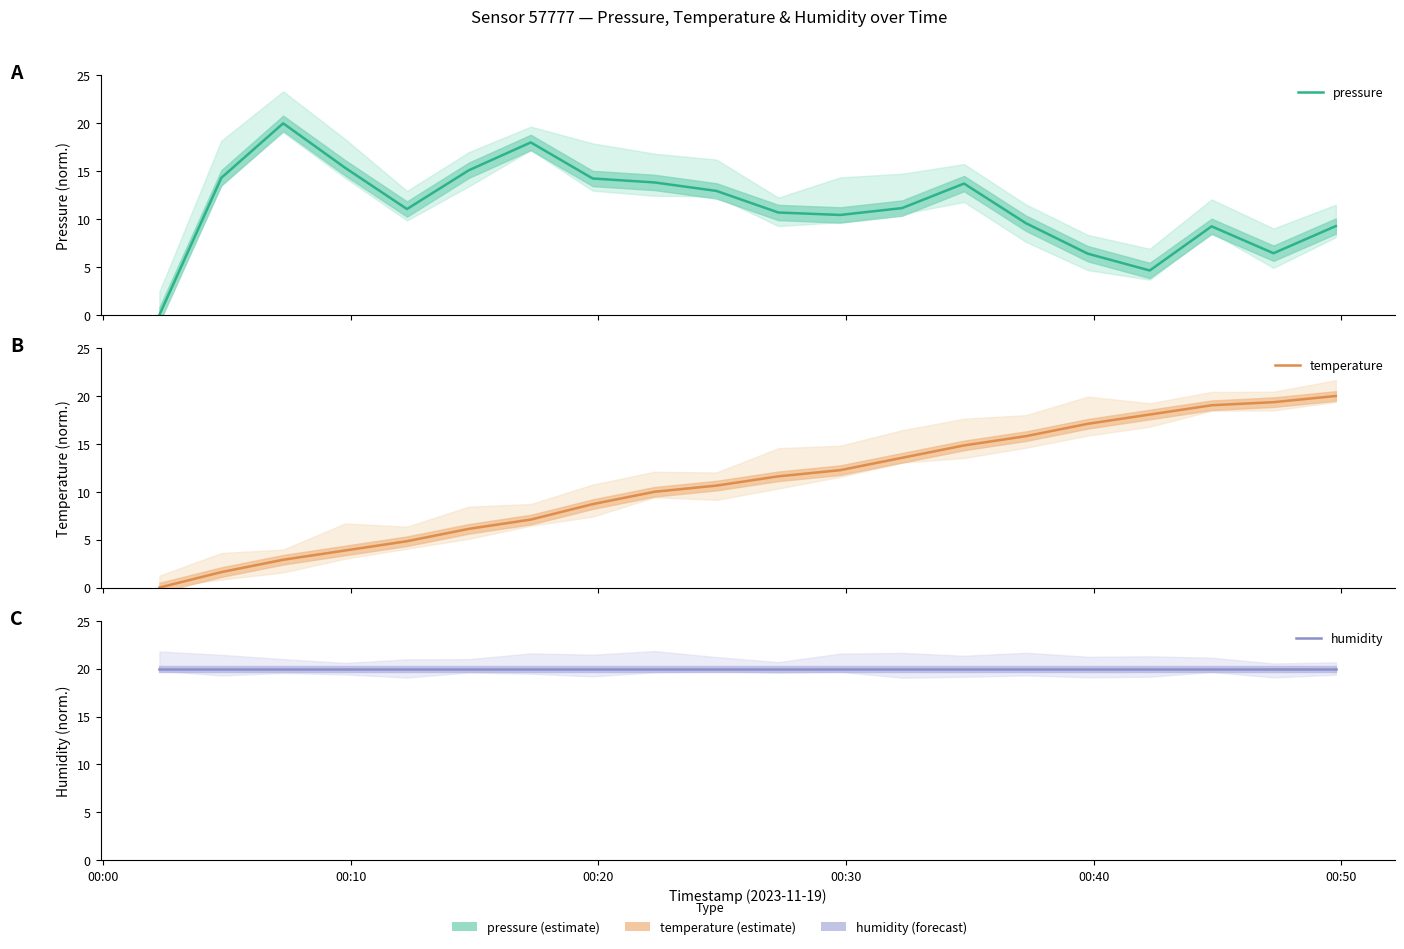

Which series has the largest total across all categories?

humidity